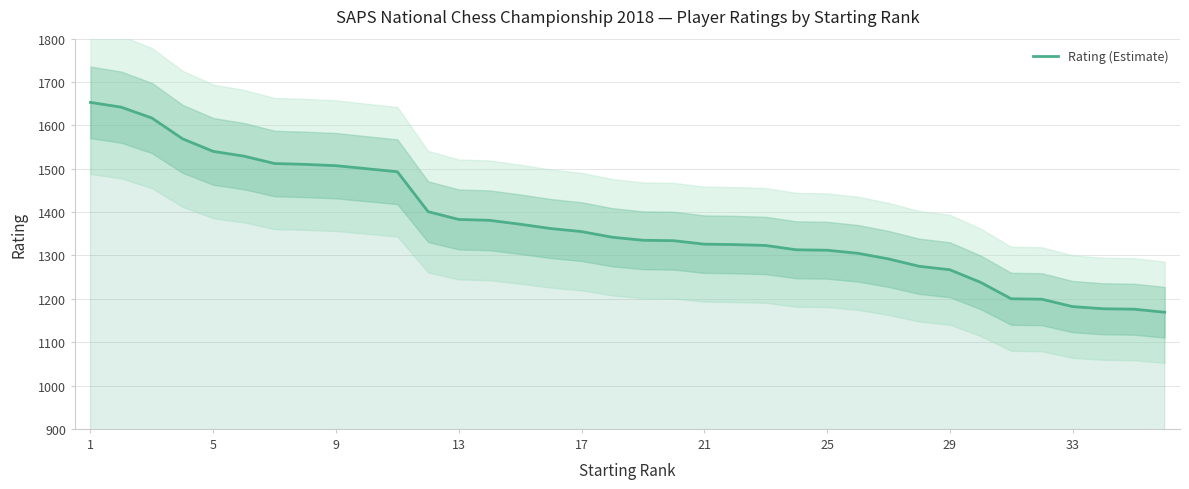

Reading right to left, list all the values displayed in this chart.

1169	1176	1177	1182	1199	1200	1238	1267	1275	1292	1305	1312	1313	1323	1325	1326	1334	1335	1342	1355	1362	1372	1381	1383	1401	1493	1500	1507	1510	1512	1529	1540	1569	1617	1642	1653